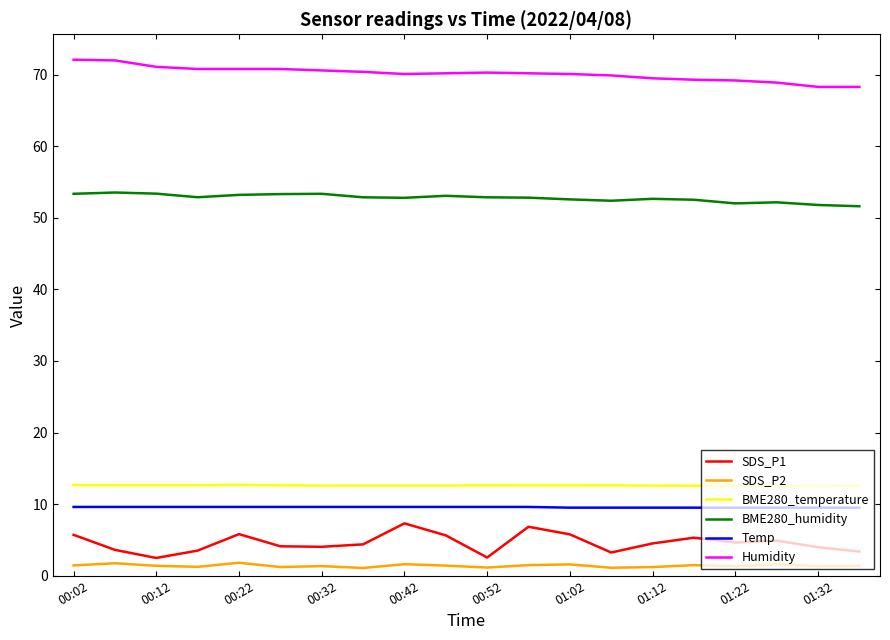

Which series has the largest total across all categories?

Humidity